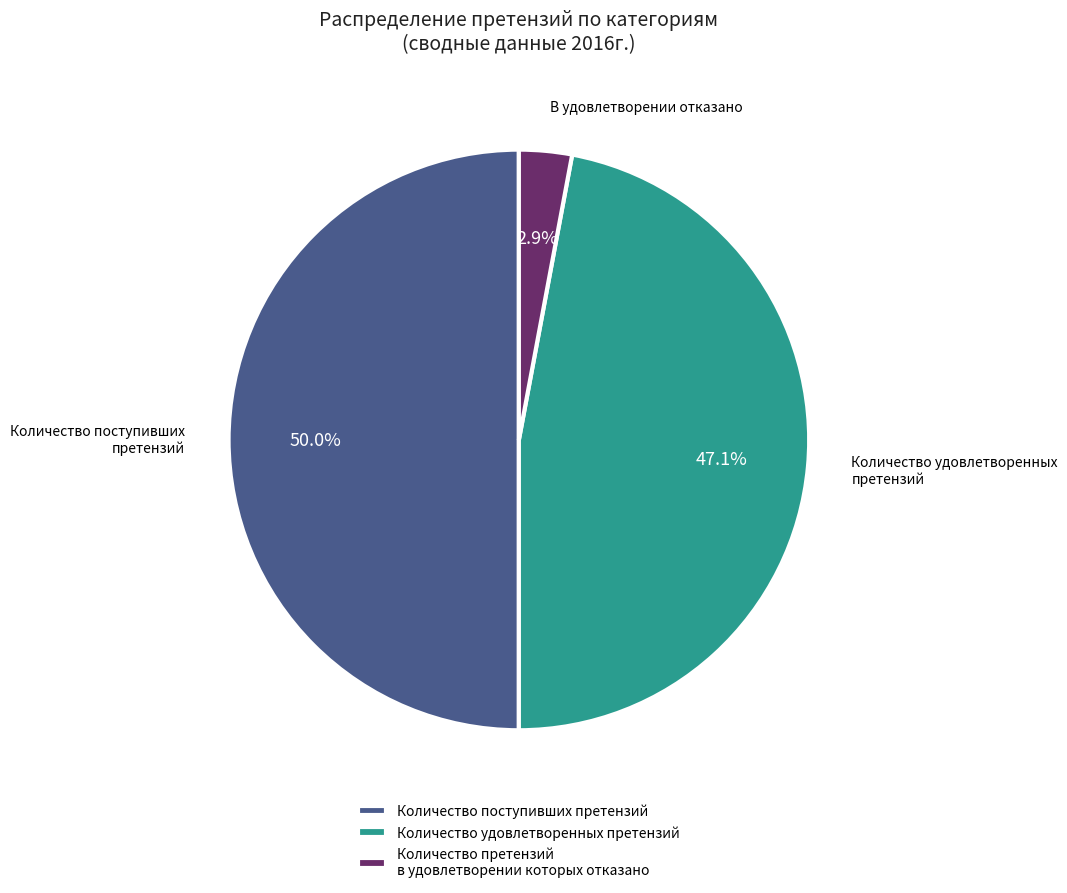

Count the number of slices in the pie.

3